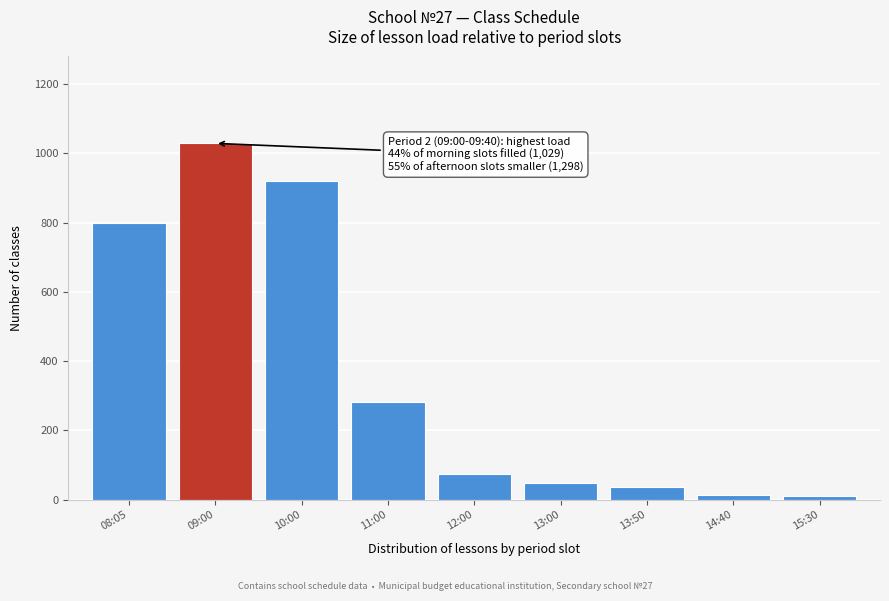

Between 08:05 and 13:50, which is larger?

08:05